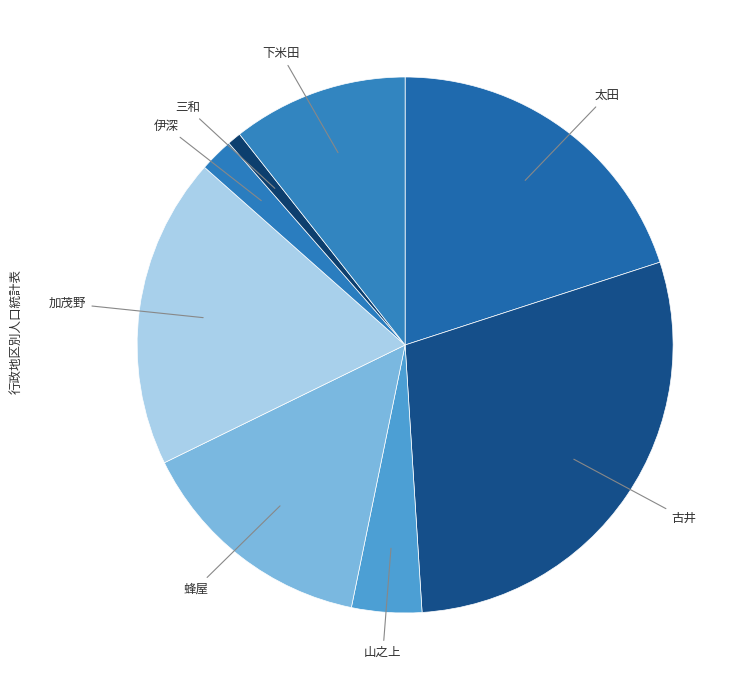

What is the ratio of the value at 加茂野 to the value at 下米田?

1.8